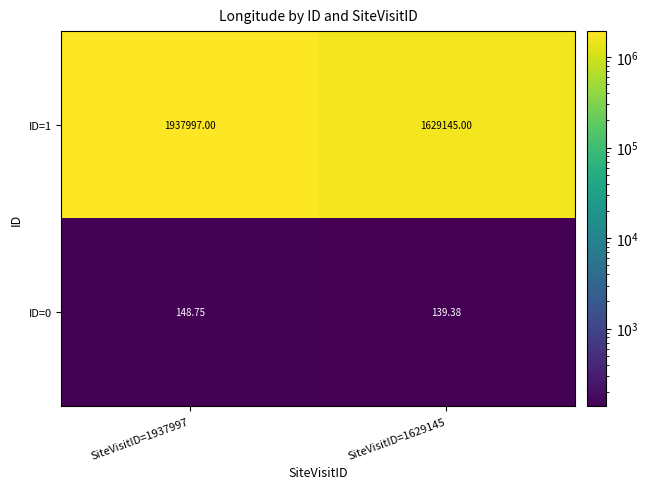

Which label corresponds to the smallest value in the chart?

SiteVisitID=1629145